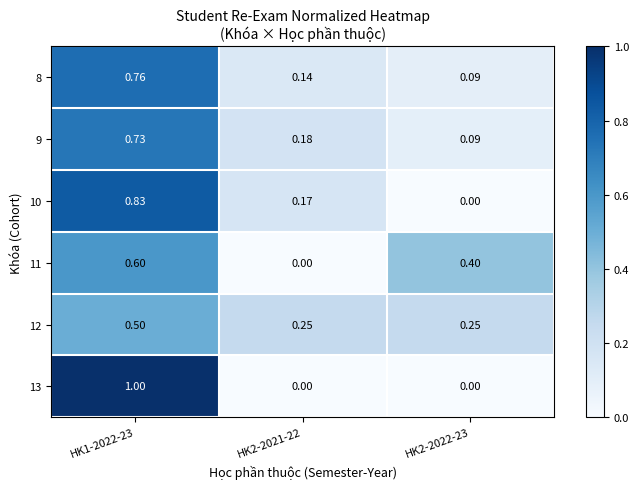

Is the value of 12 at HK2-2022-23 greater than the value of 8 at HK1-2022-23?

No